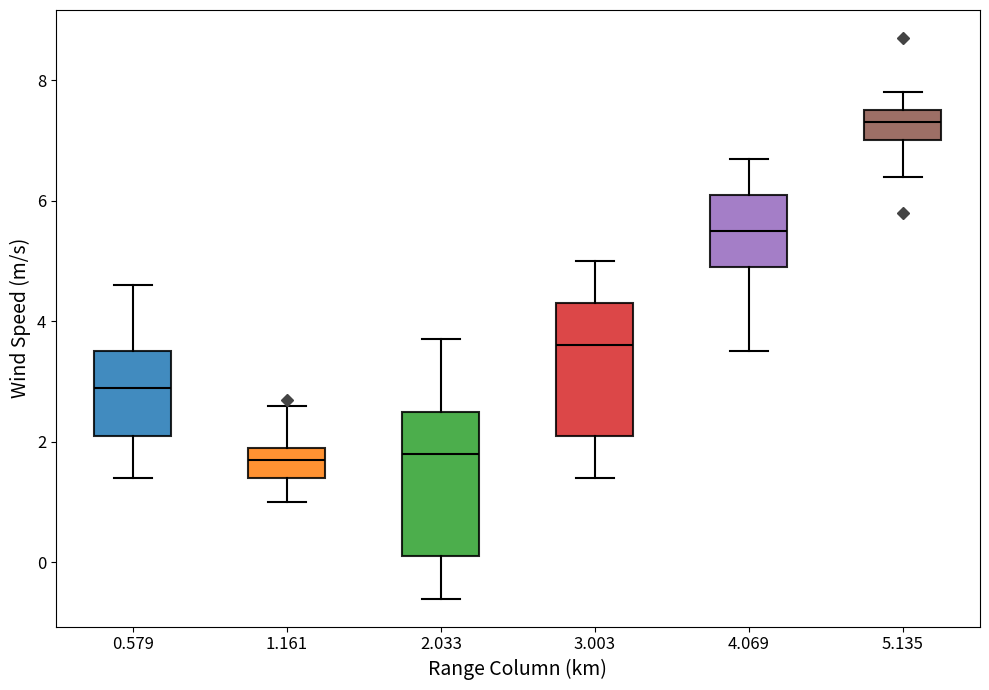

Comparing the boxes themselves (not the whiskers), which one is the tallest?

2.033